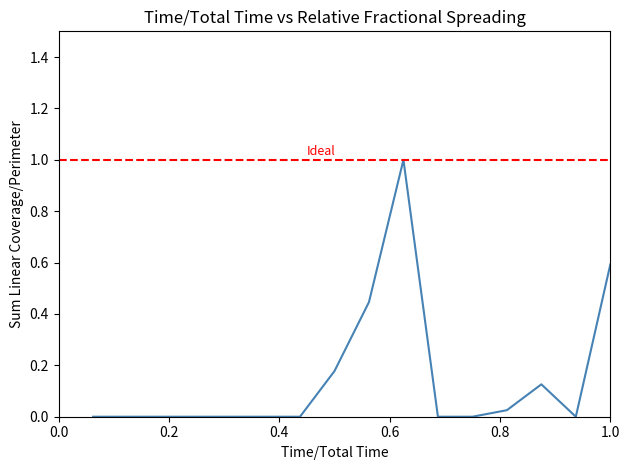

What is the greatest value displayed?

1.0